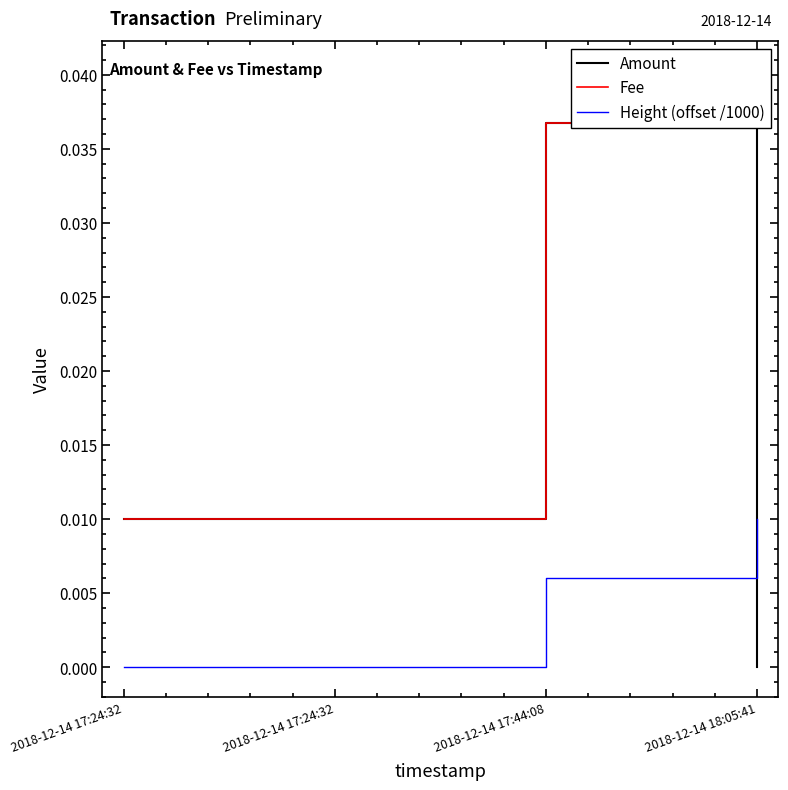

True or false: Height (offset /1000) has more than 1 interior local peaks.

False